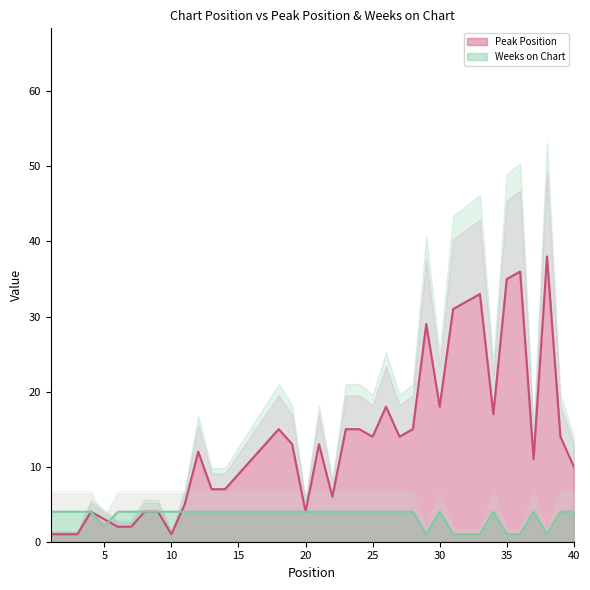

Which label corresponds to the largest value in the chart?

38